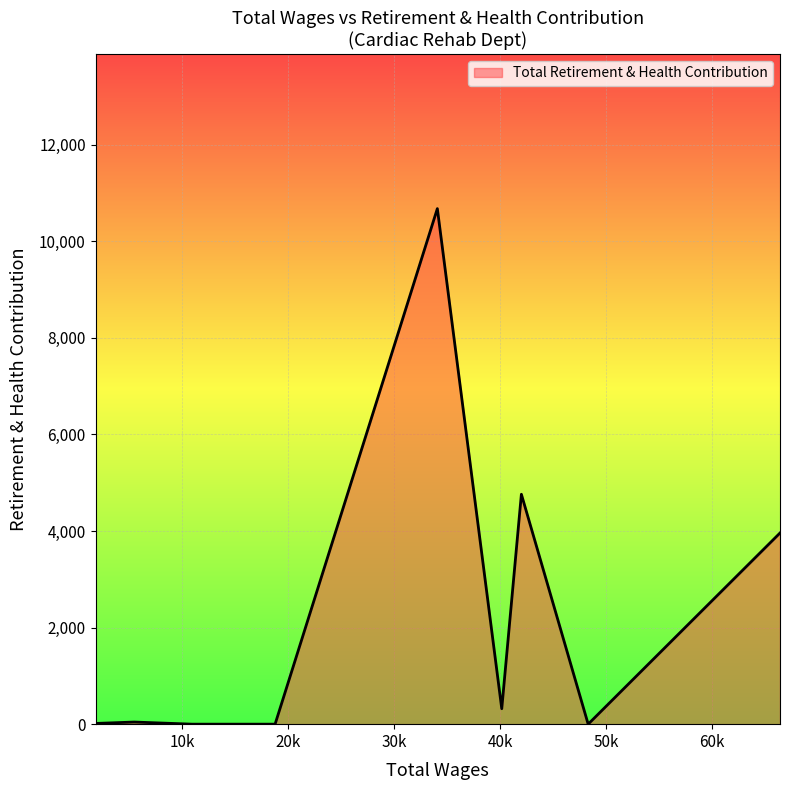

What is the difference between the maximum and minimum values?

10674